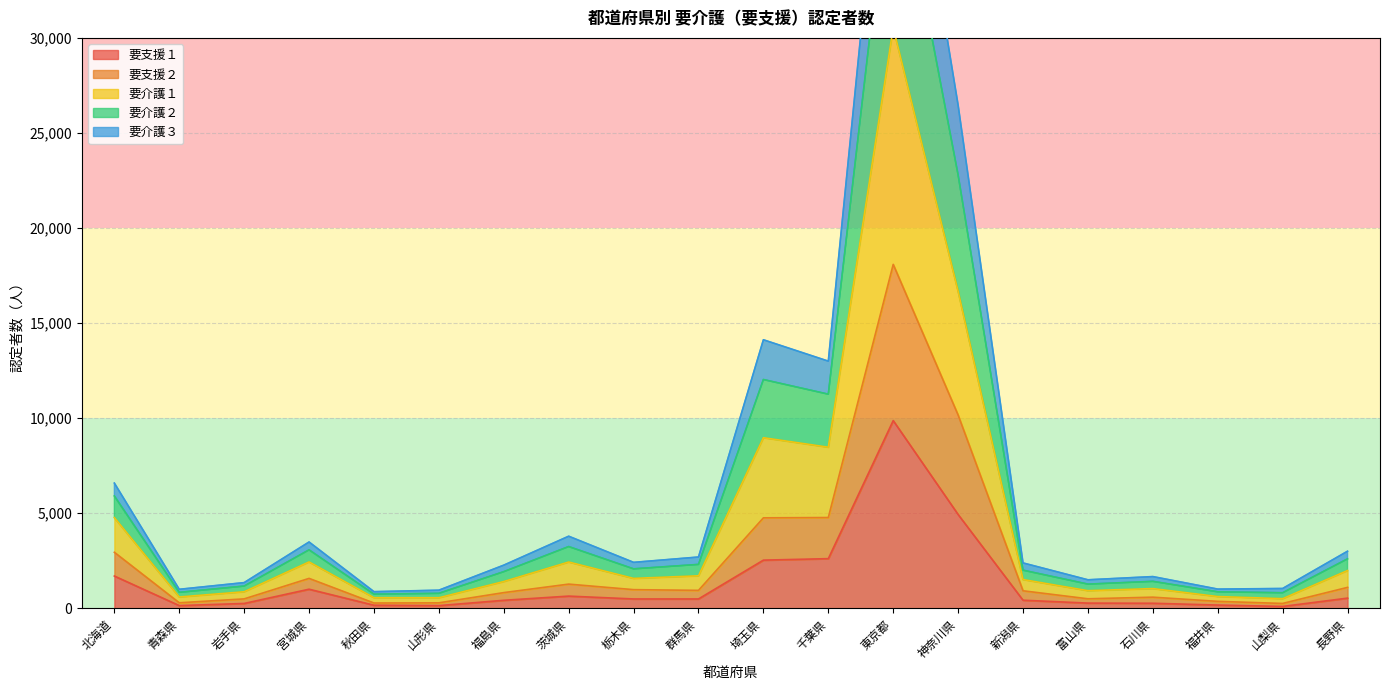

What is the total value across all series at 東京都?

146503